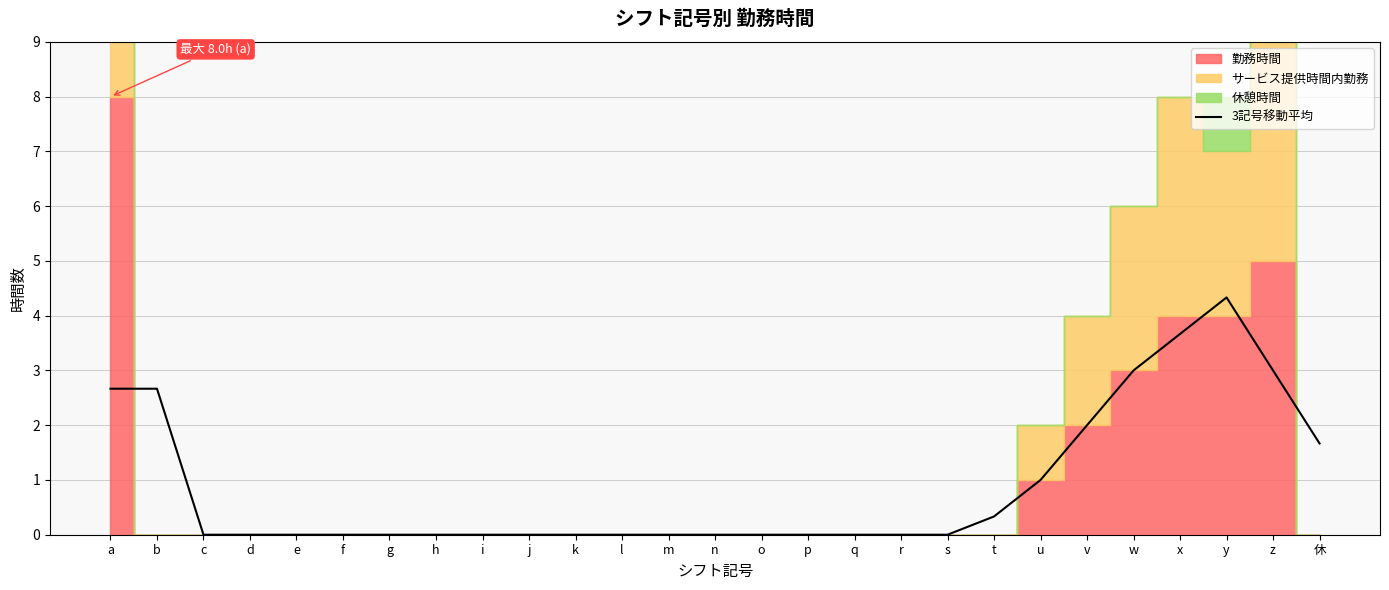

Reading left to right, extract all data points from this chart.

2.7	2.7	0.0	0.0	0.0	0.0	0.0	0.0	0.0	0.0	0.0	0.0	0.0	0.0	0.0	0.0	0.0	0.0	0.0	0.3	1.0	2.0	3.0	3.7	4.3	3.0	1.7